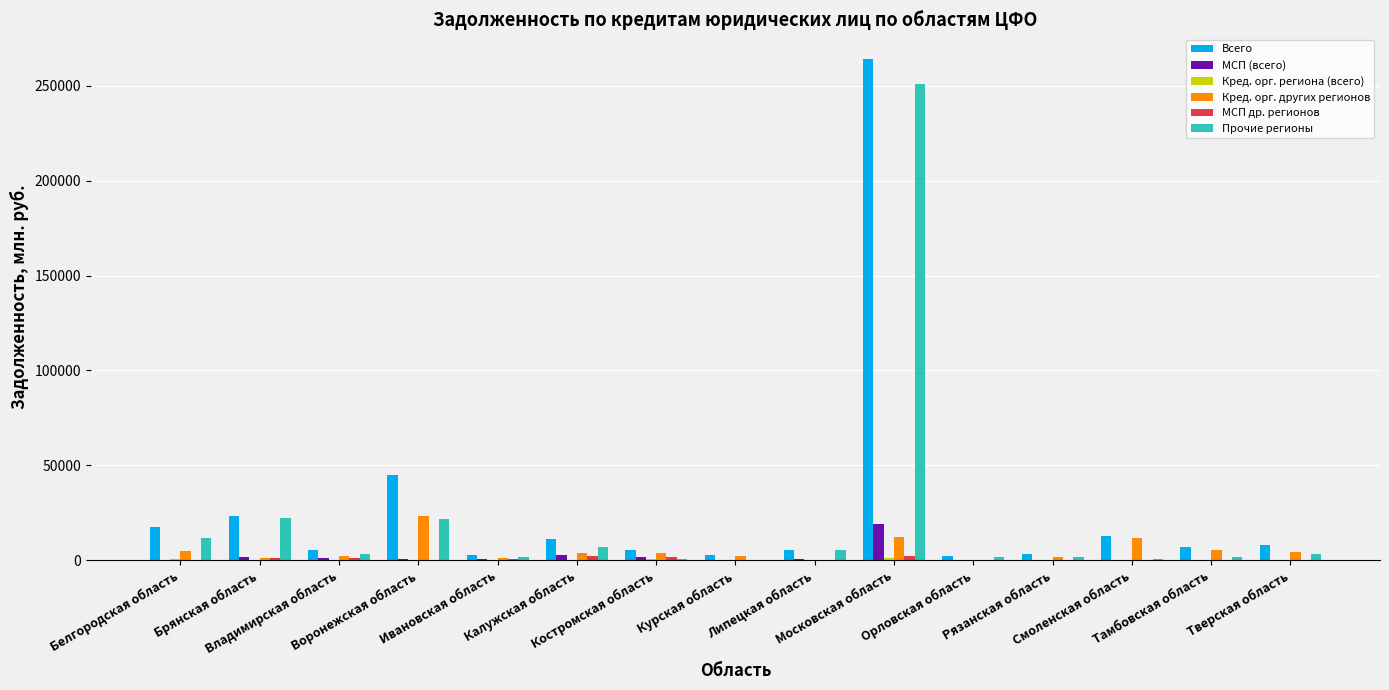

What is the greatest value displayed?

263985